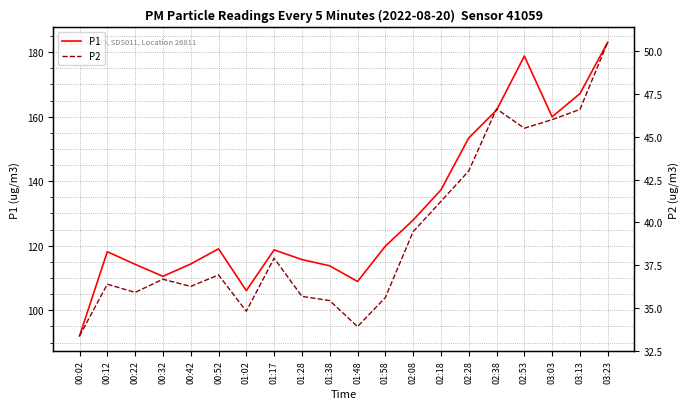

True or false: P2 and P1 cross at least once.

False